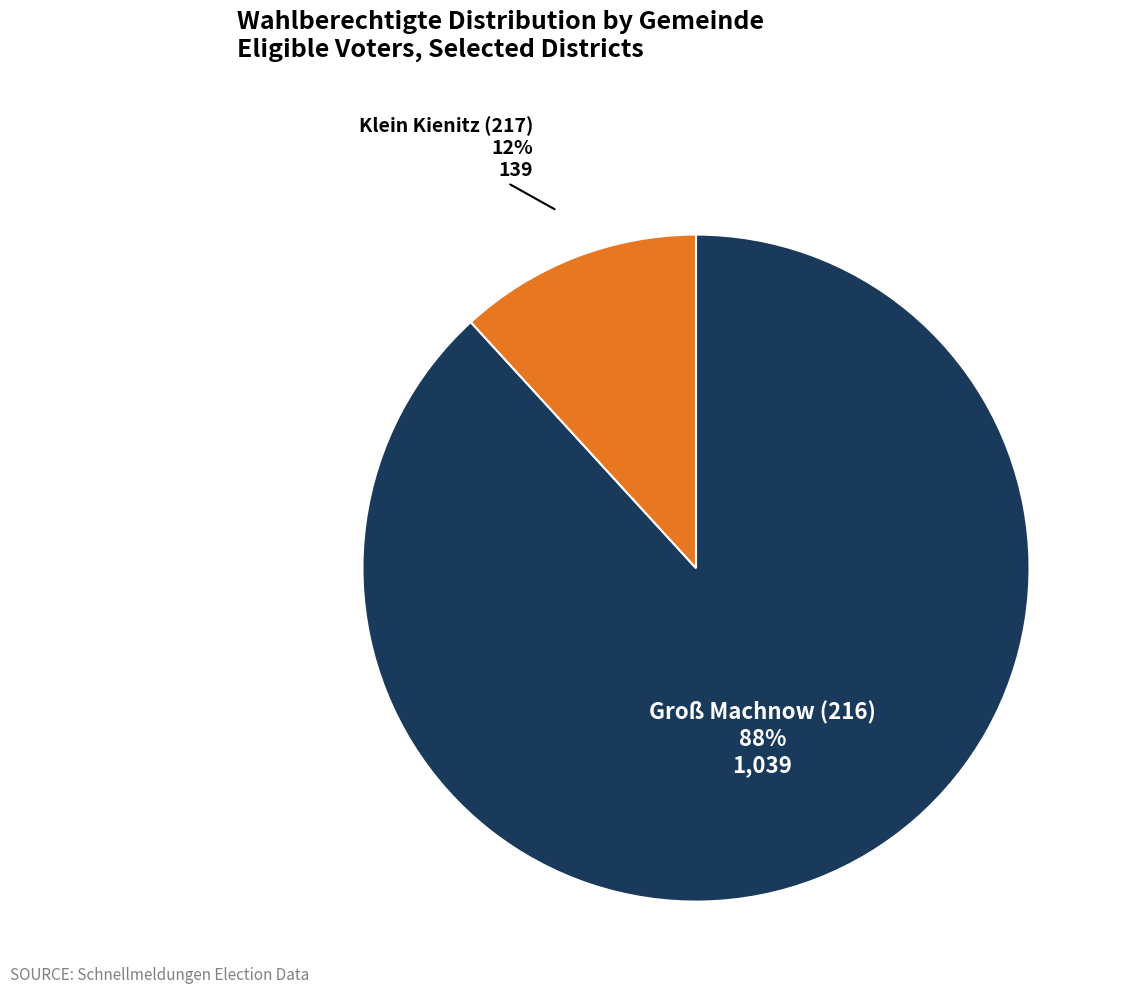

To the nearest percent, what is the difference between the largest and smallest slice percentages?

76%